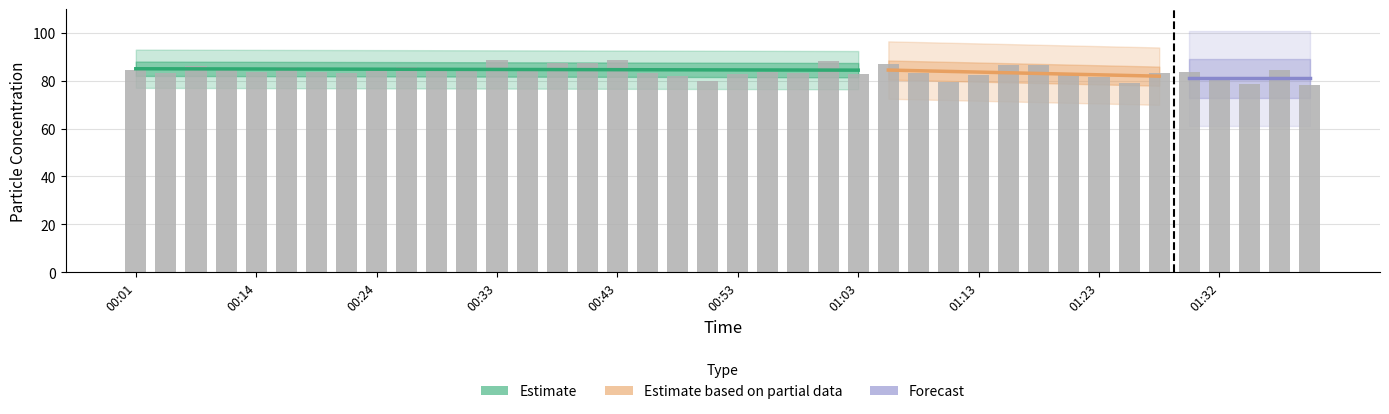

What is the change in value from 00:33 to 01:28?

-5.5